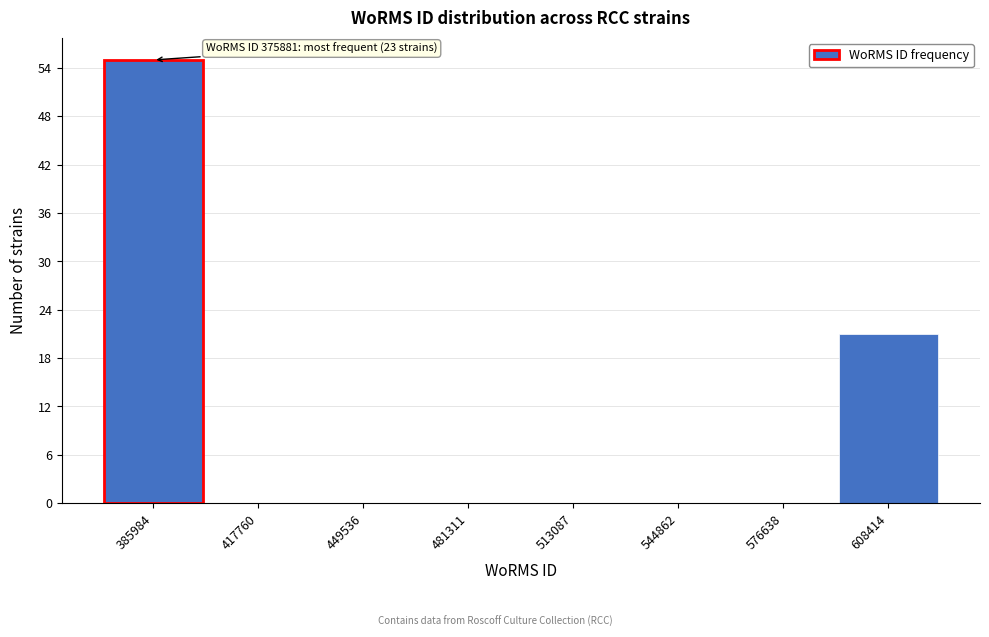

Over which range of the x-axis is the bar tallest?

370000 to 400000